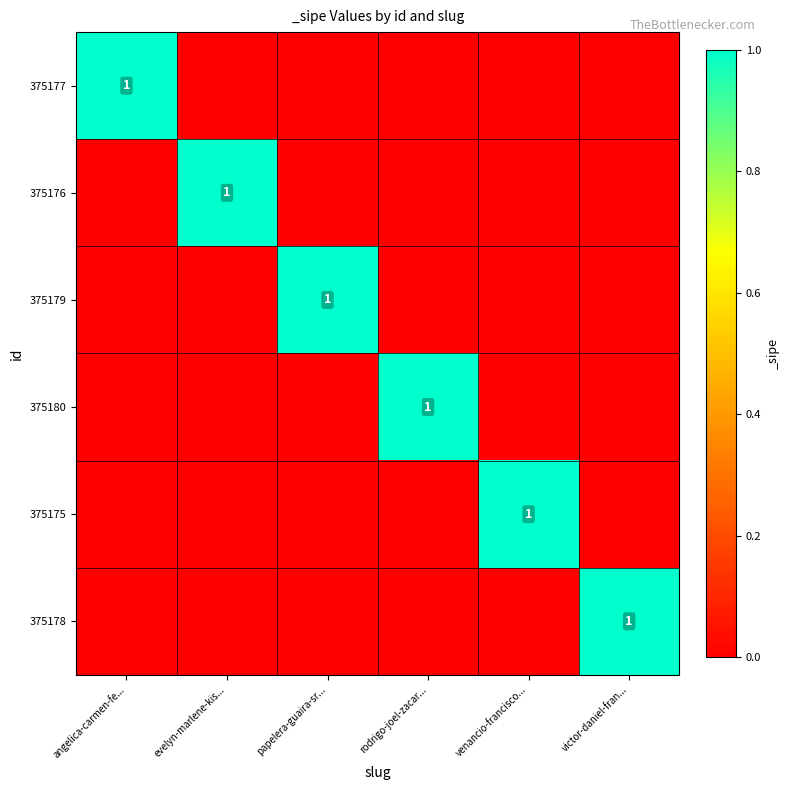

True or false: 375176 has a value of 1 at evelyn-marlene-kis....

True